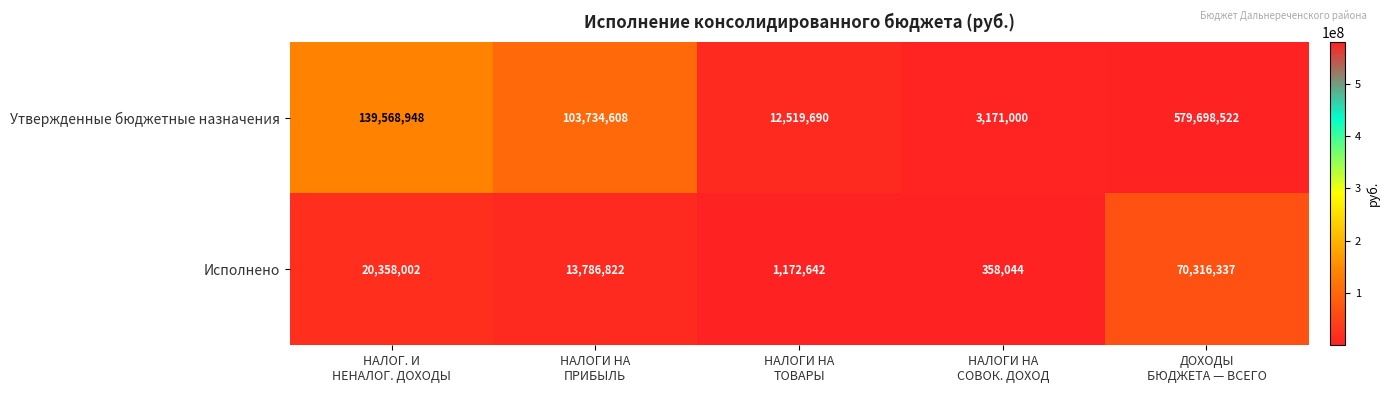

Which series has the largest total across all categories?

Утвержденные бюджетные назначения